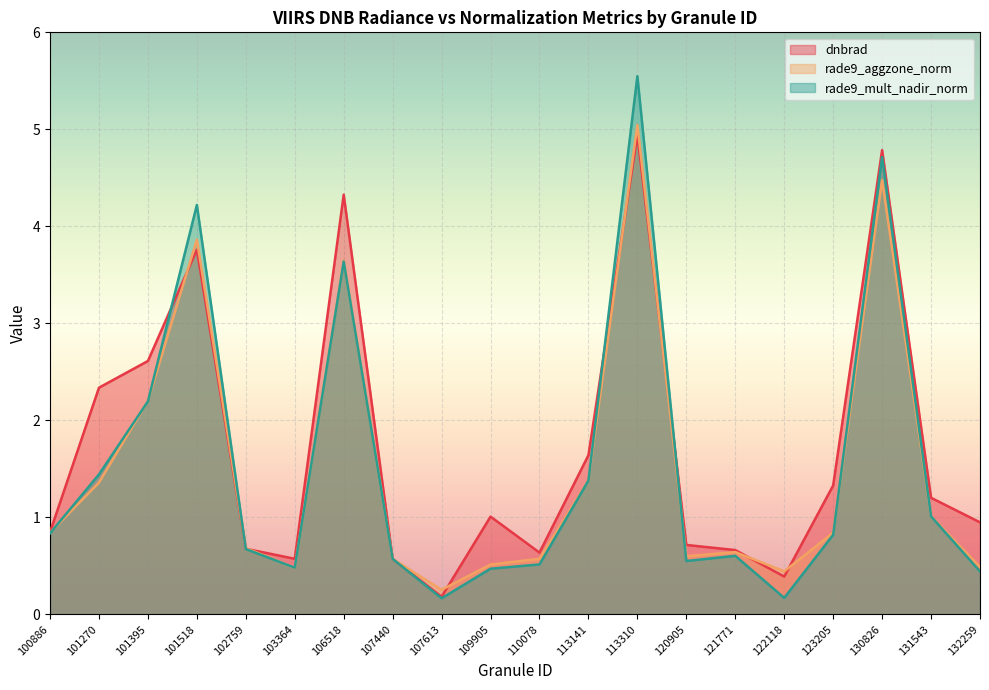

What is the approximate value of rade9_aggzone_norm at 113310?

5.0